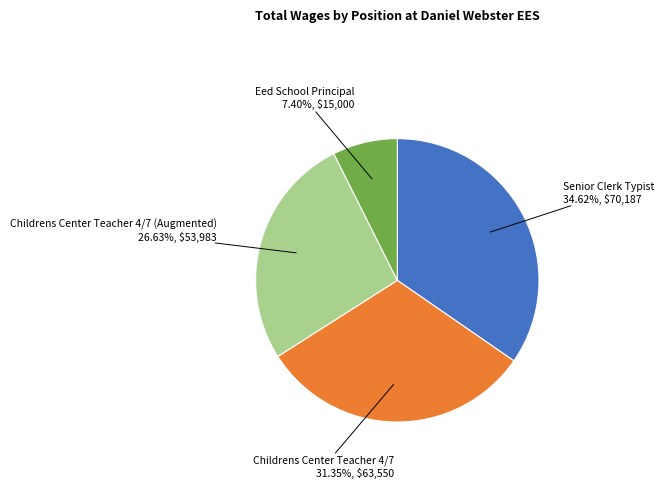

True or false: Senior Clerk Typist accounts for 42% of the total.

False